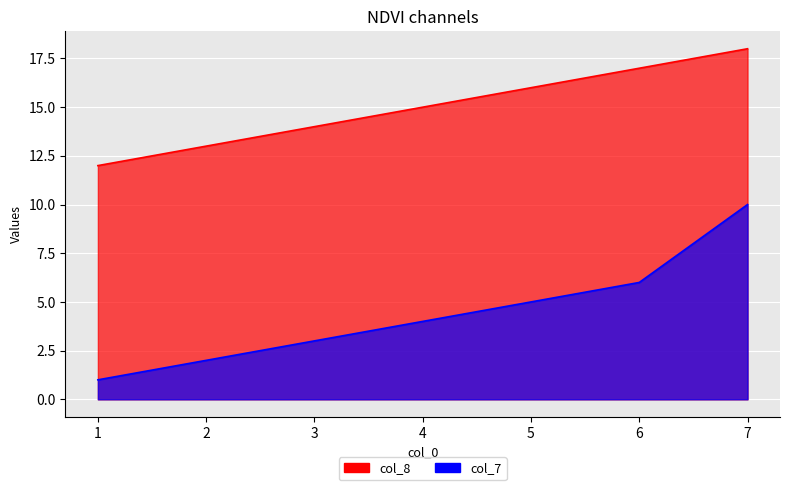

What is the sum of all col_7 values?

31